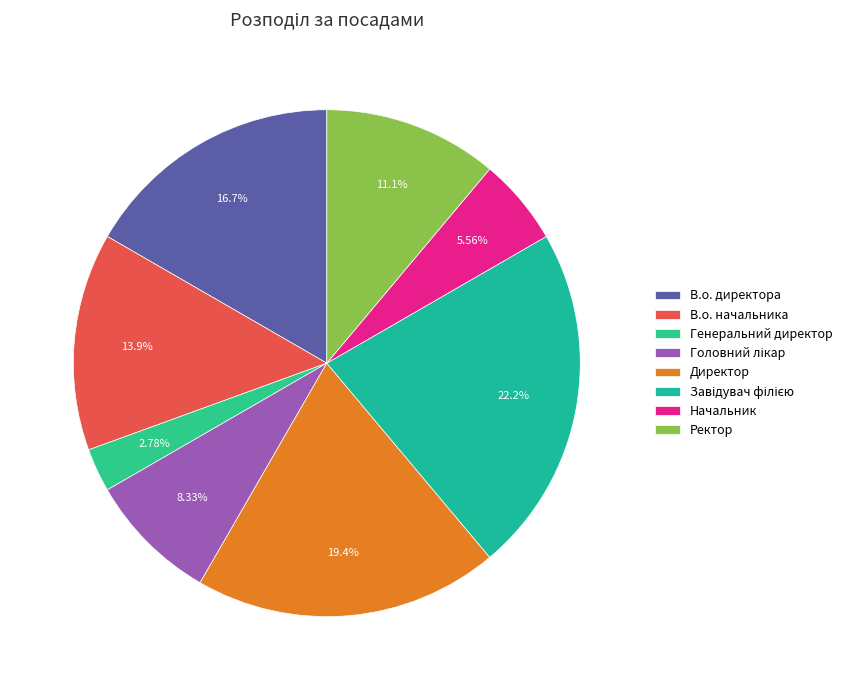

Is there any slice that represents more than half of the pie?

No